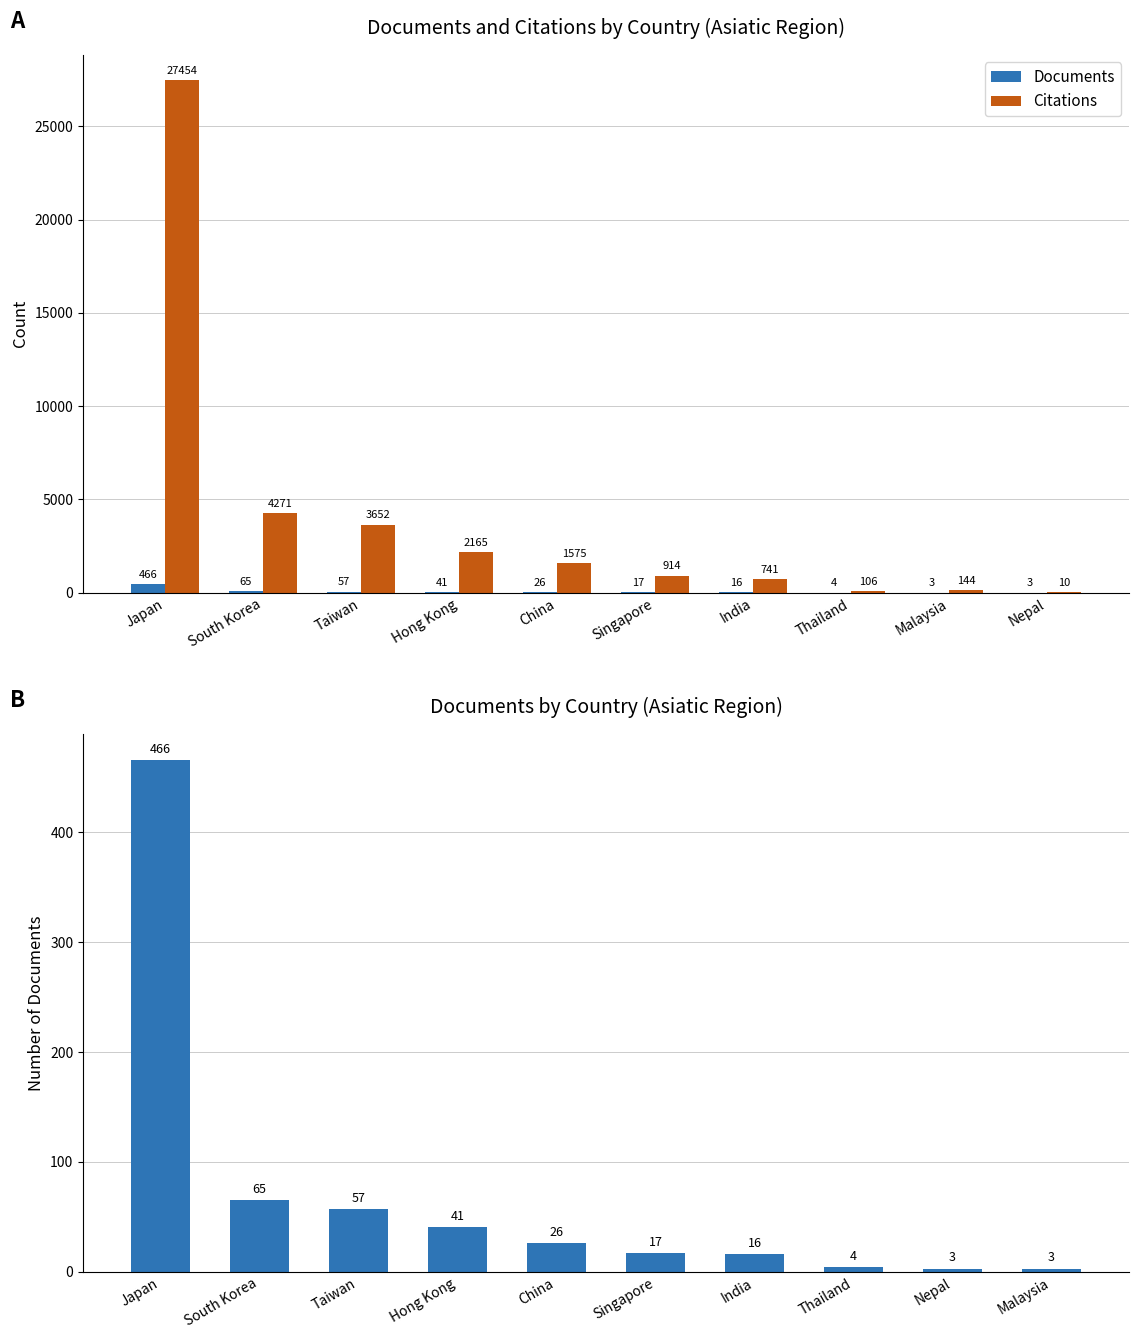

Which series has the largest range (max minus min)?

Citations